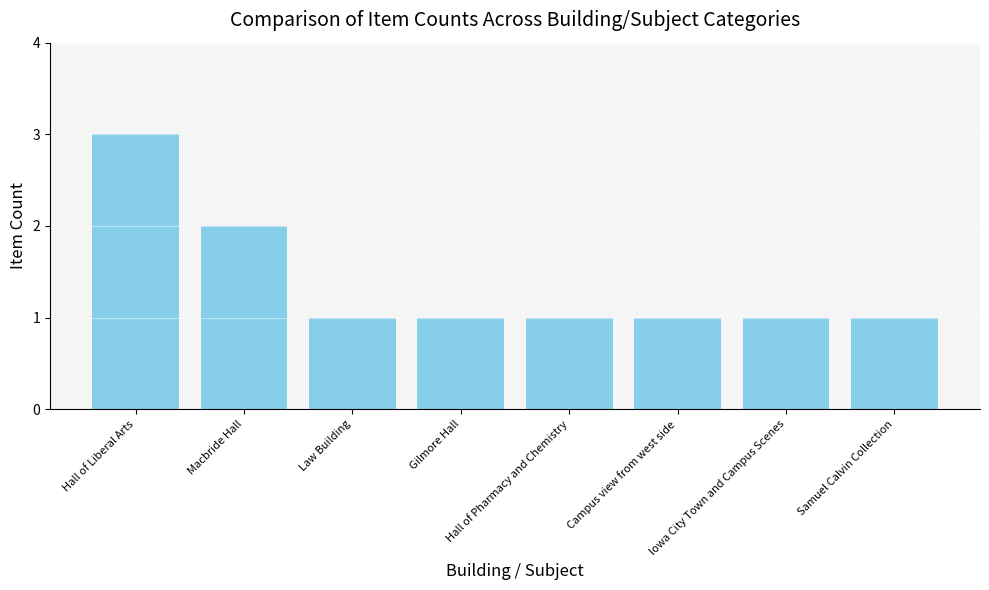

Which category has the highest value across all series?

Hall of Liberal Arts